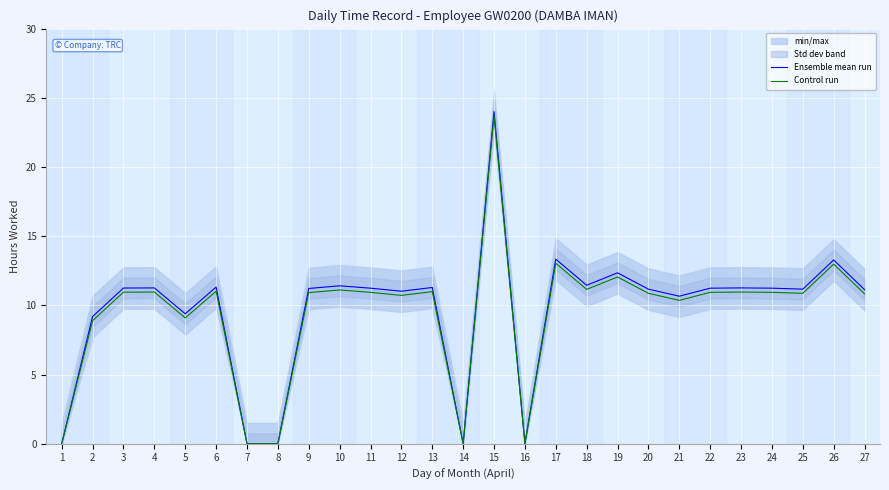

In Control run, how many points are lower than both neighbors (excluding endpoints)?

7